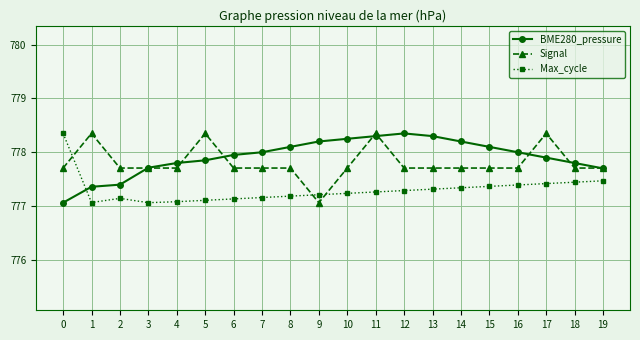

What is the difference between the highest and lowest values at 1?

1.3